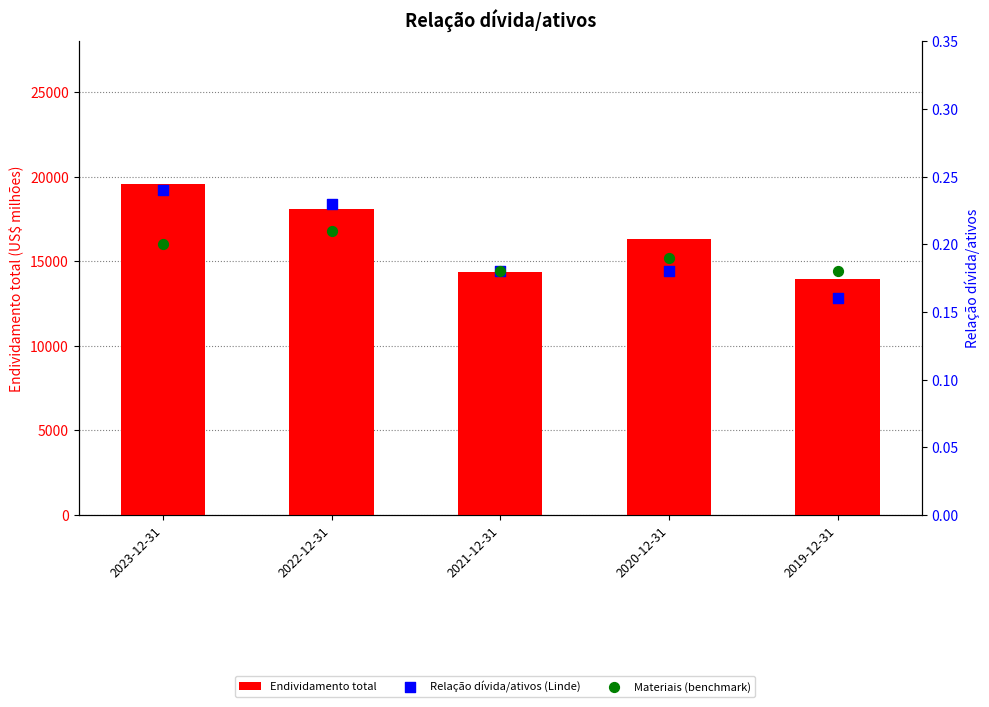

At which category is the sum across all series the highest?

2023-12-31